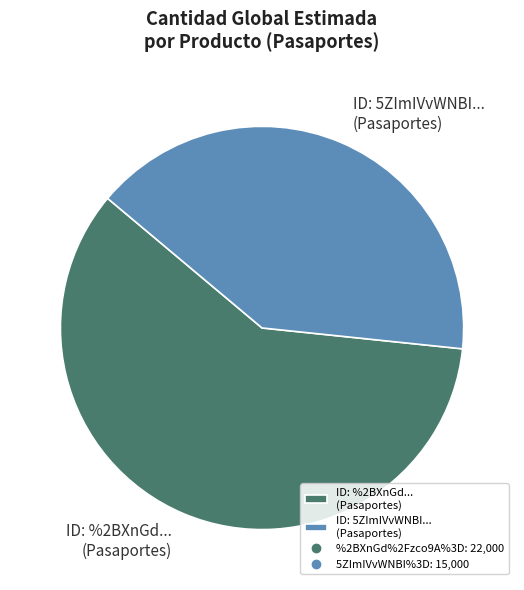

Is the sum of ID: 5ZImIVvWNBI... (Pasaportes) and ID: %2BXnGd... (Pasaportes) greater than half?

Yes